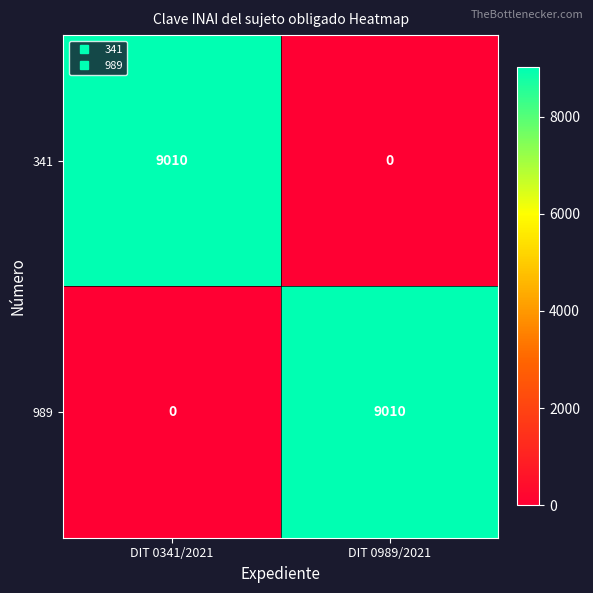

What is the spread (max minus min) of values at DIT 0341/2021?

9010